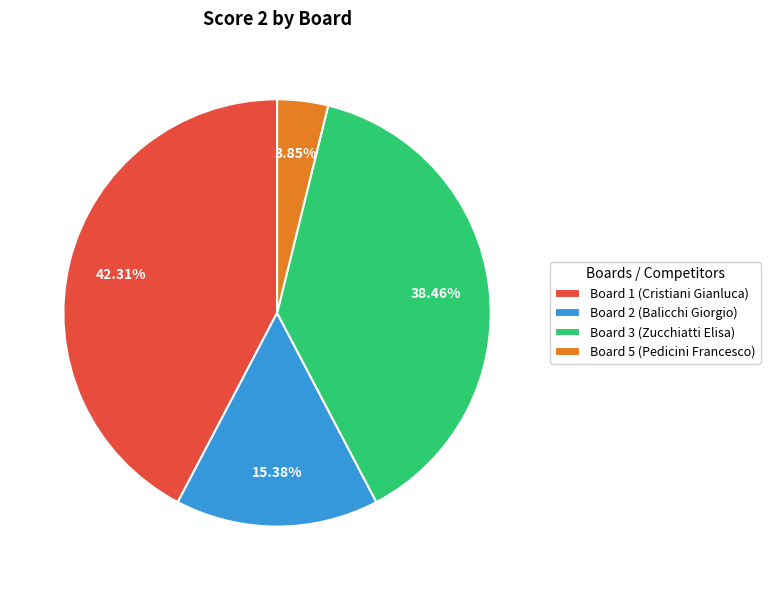

Is it true that Board 1 (Cristiani Gianluca) is 53% of the pie?

False